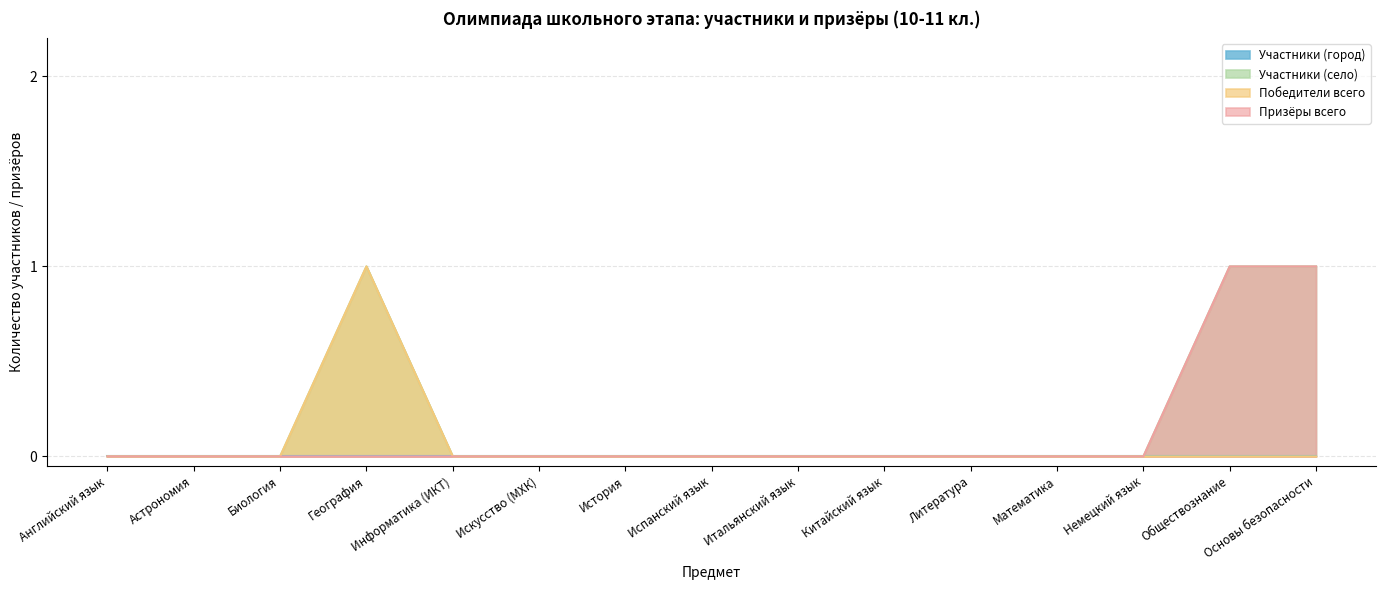

Count the Призёры всего values in the range 0 to 1.

15